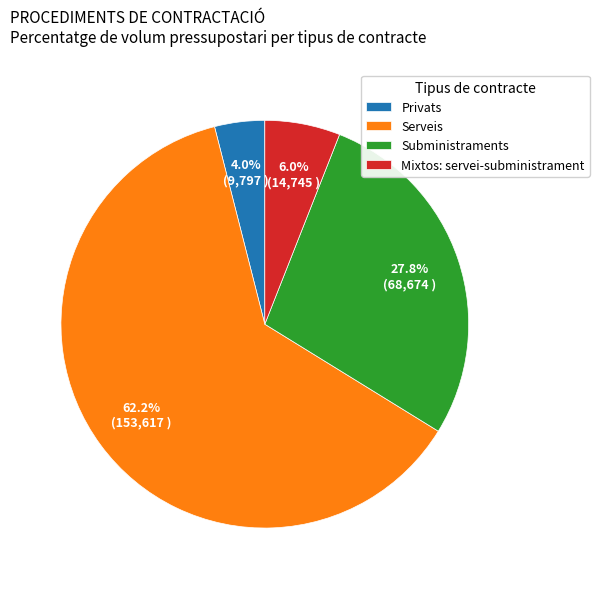

Combined, do Subministraments and Mixtos: servei-subministrament account for over 50%?

No